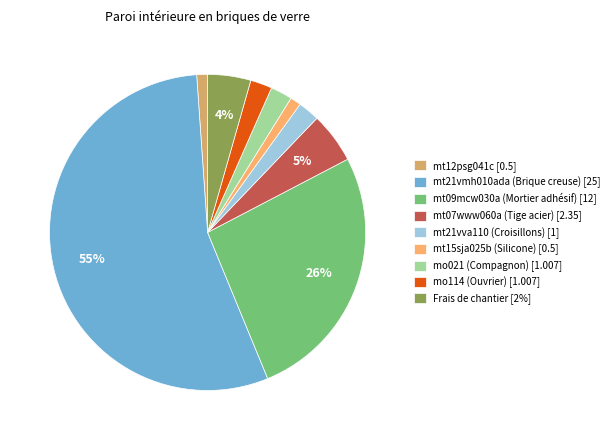

How many segments does this pie chart have?

9